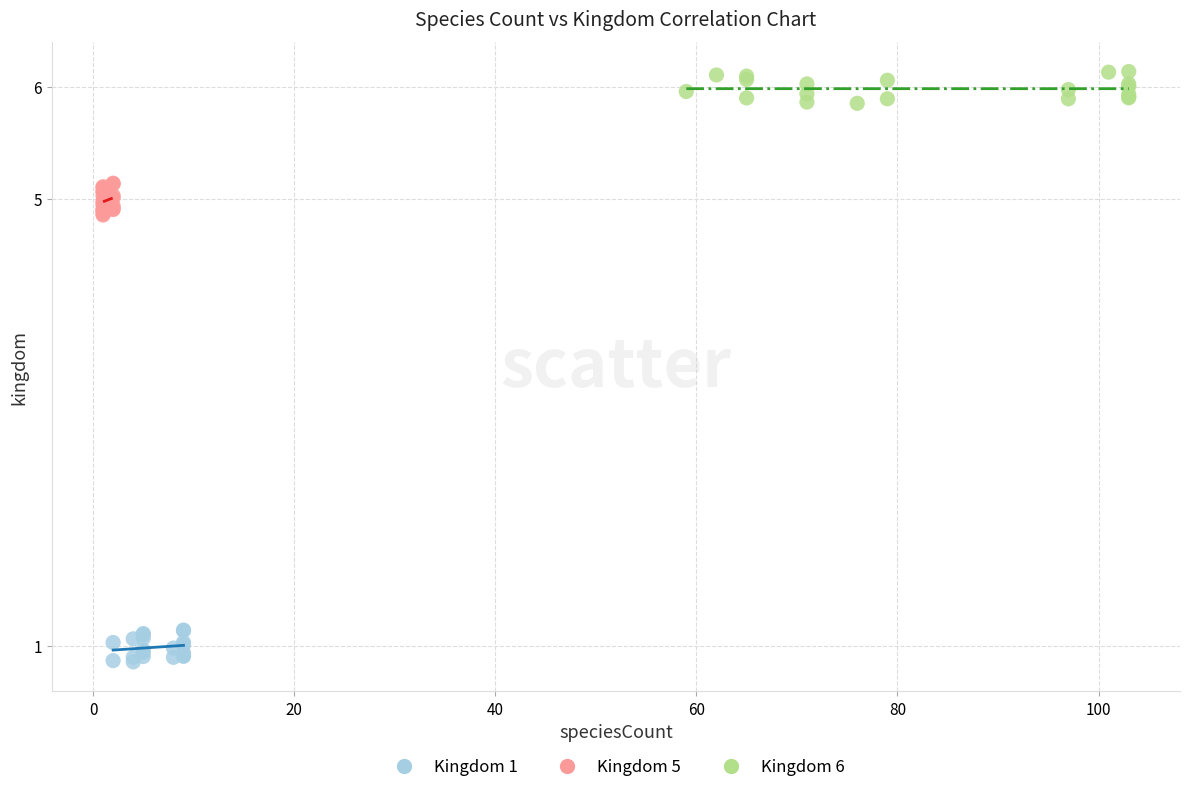

Which series contains the lowest Y value?

Kingdom 1